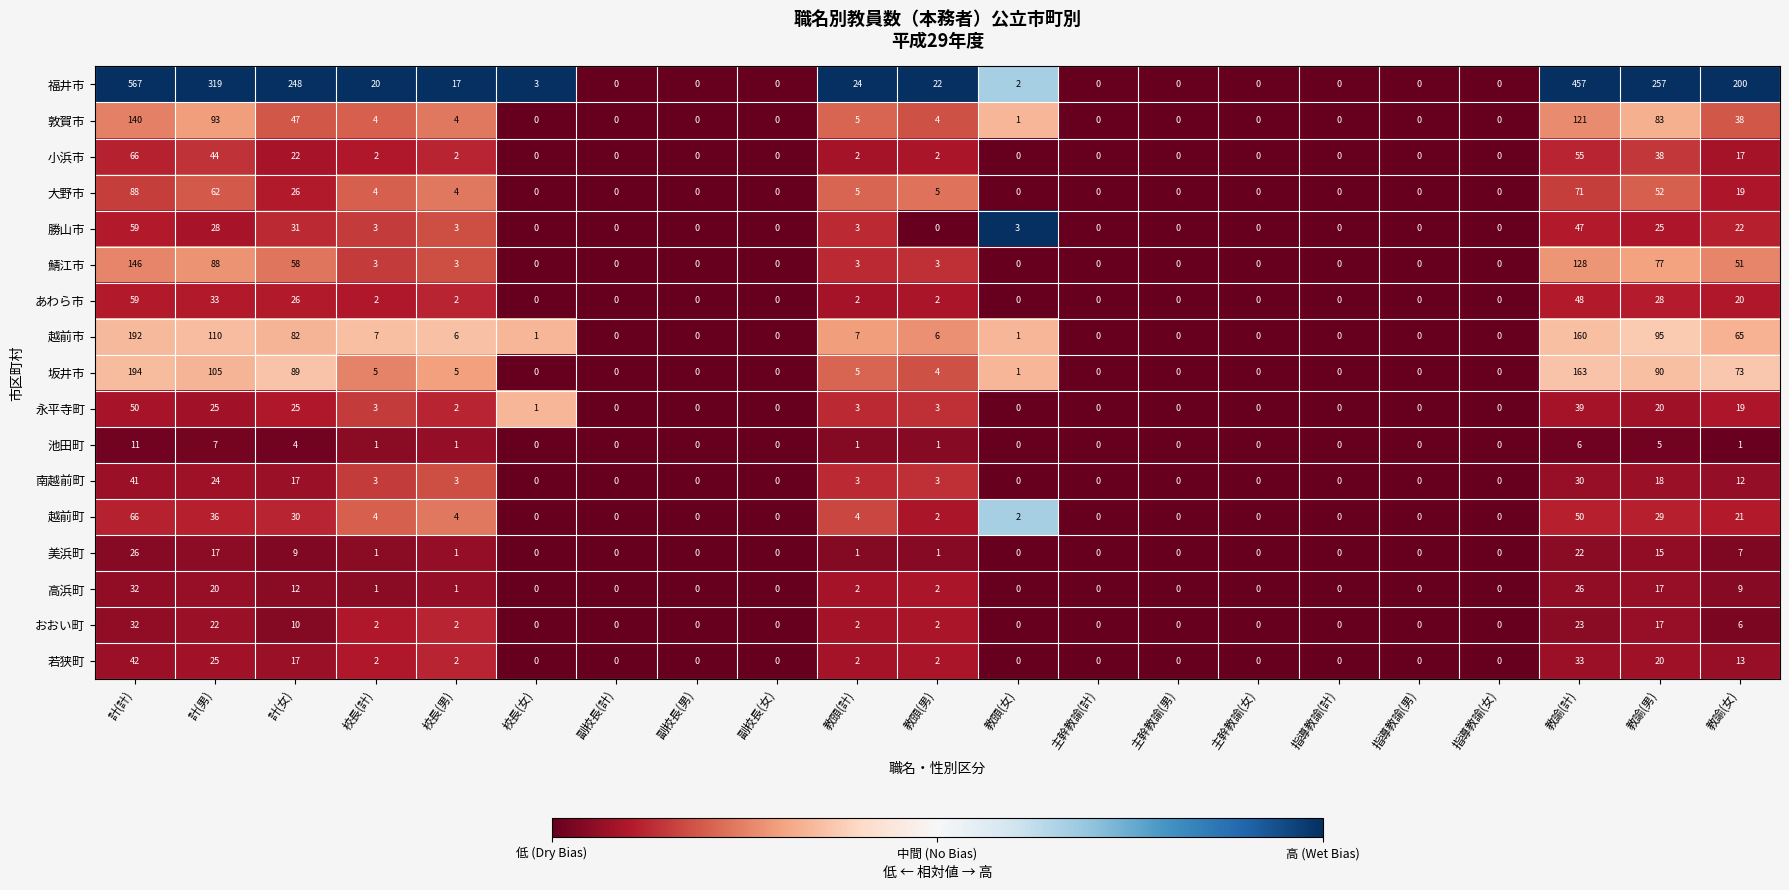

Which label corresponds to the largest value in the chart?

計(計)